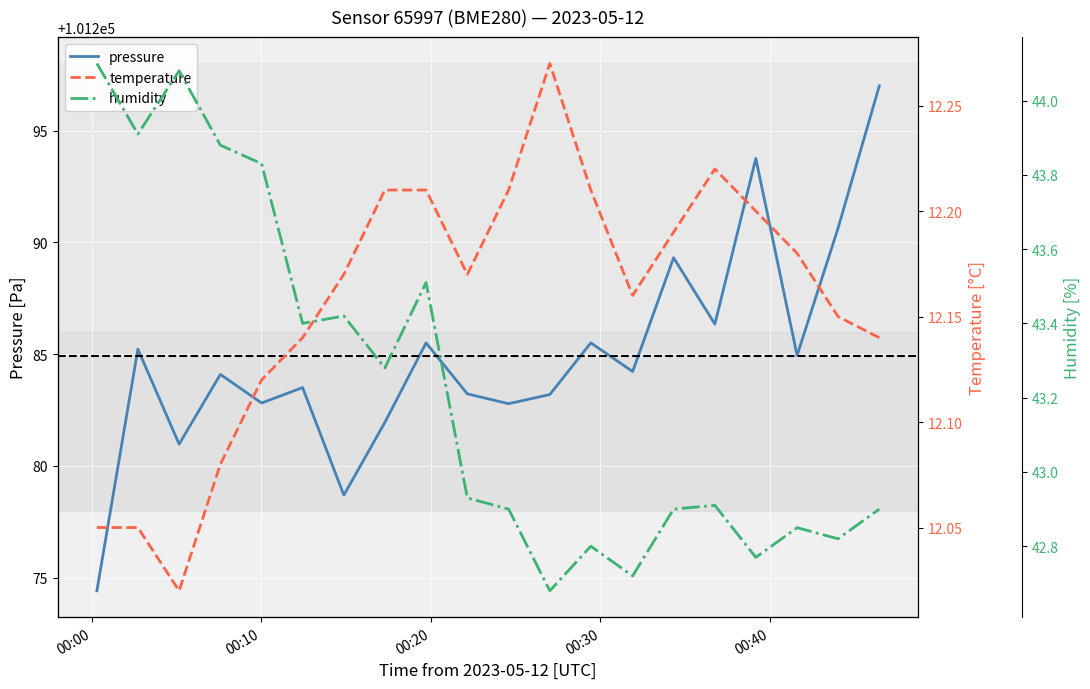

Which series has the widest spread of values?

pressure